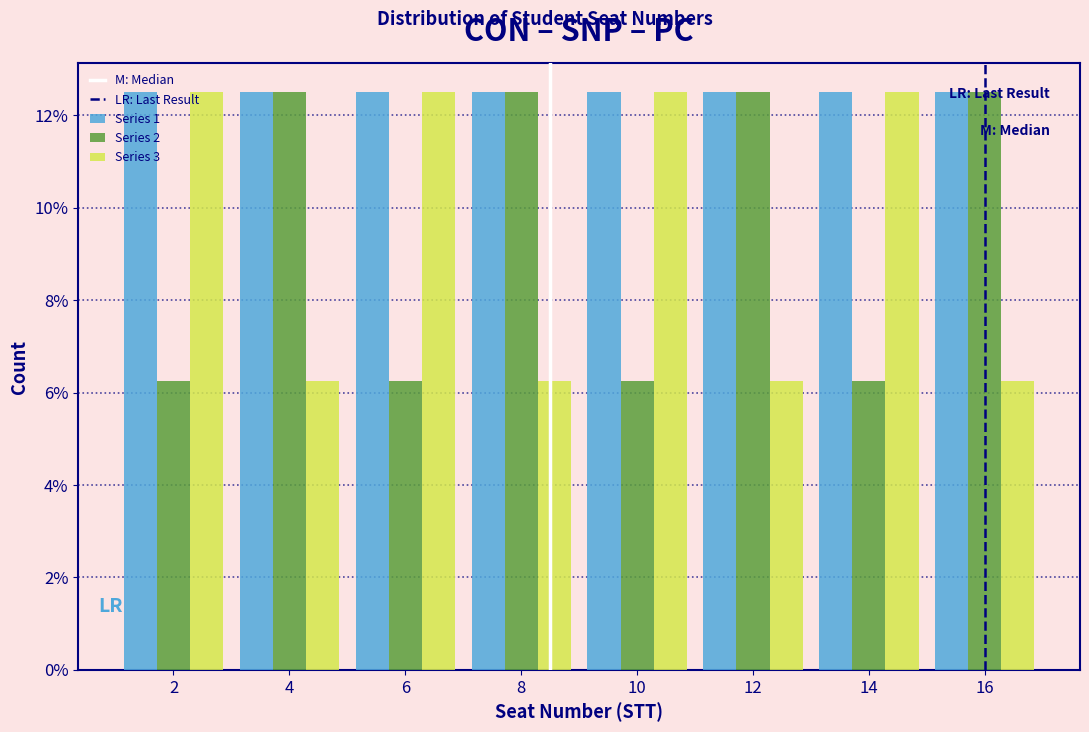

Reading left to right, list every range on the x-axis with the height of the bar of each series over it. The values are not printed on the chart, so give them approximately, as read against the axis.

1 to 3: Series 1=12.6	Series 2=6.2	Series 3=12.6
3 to 5: Series 1=12.6	Series 2=12.6	Series 3=6.2
5 to 7: Series 1=12.6	Series 2=6.2	Series 3=12.6
7 to 9: Series 1=12.6	Series 2=12.6	Series 3=6.2
9 to 11: Series 1=12.6	Series 2=6.2	Series 3=12.6
11 to 13: Series 1=12.6	Series 2=12.6	Series 3=6.2
13 to 15: Series 1=12.6	Series 2=6.2	Series 3=12.6
15 to 17: Series 1=12.6	Series 2=12.6	Series 3=6.2